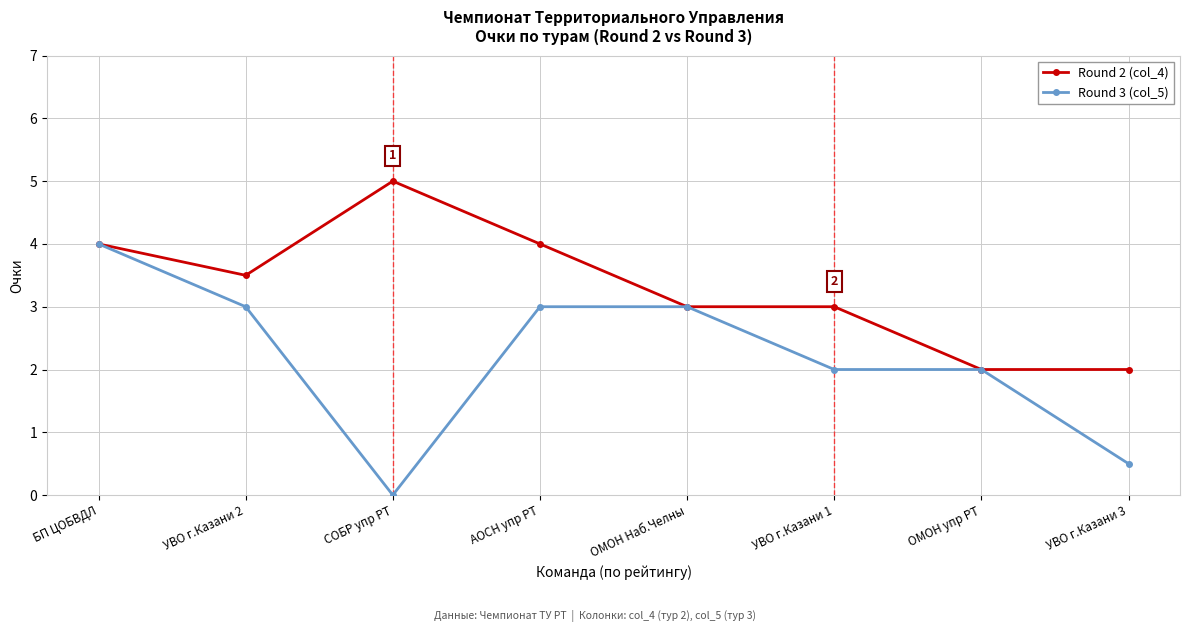

Which series has the widest spread of values?

Round 3 (col_5)